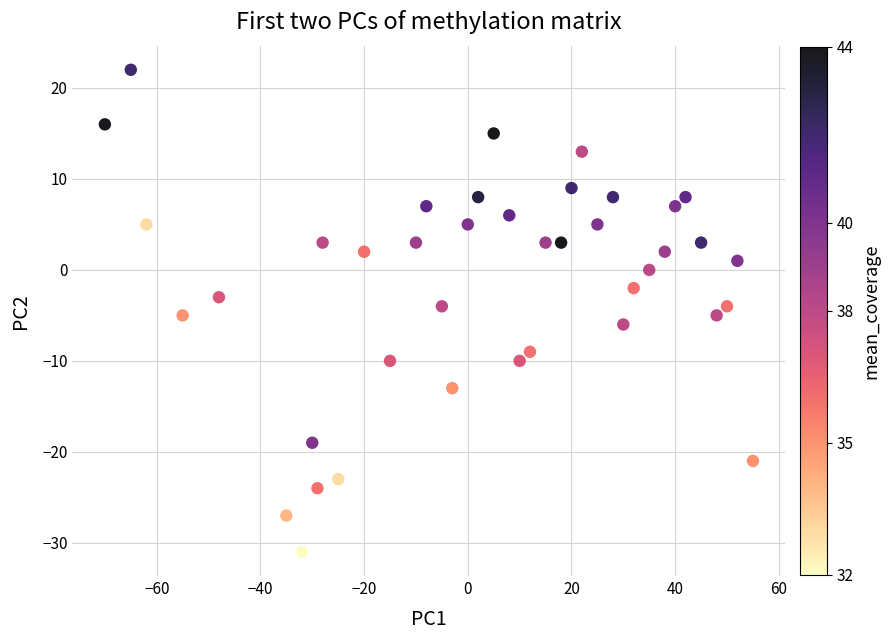

What is the range of X values (max minus min)?

125